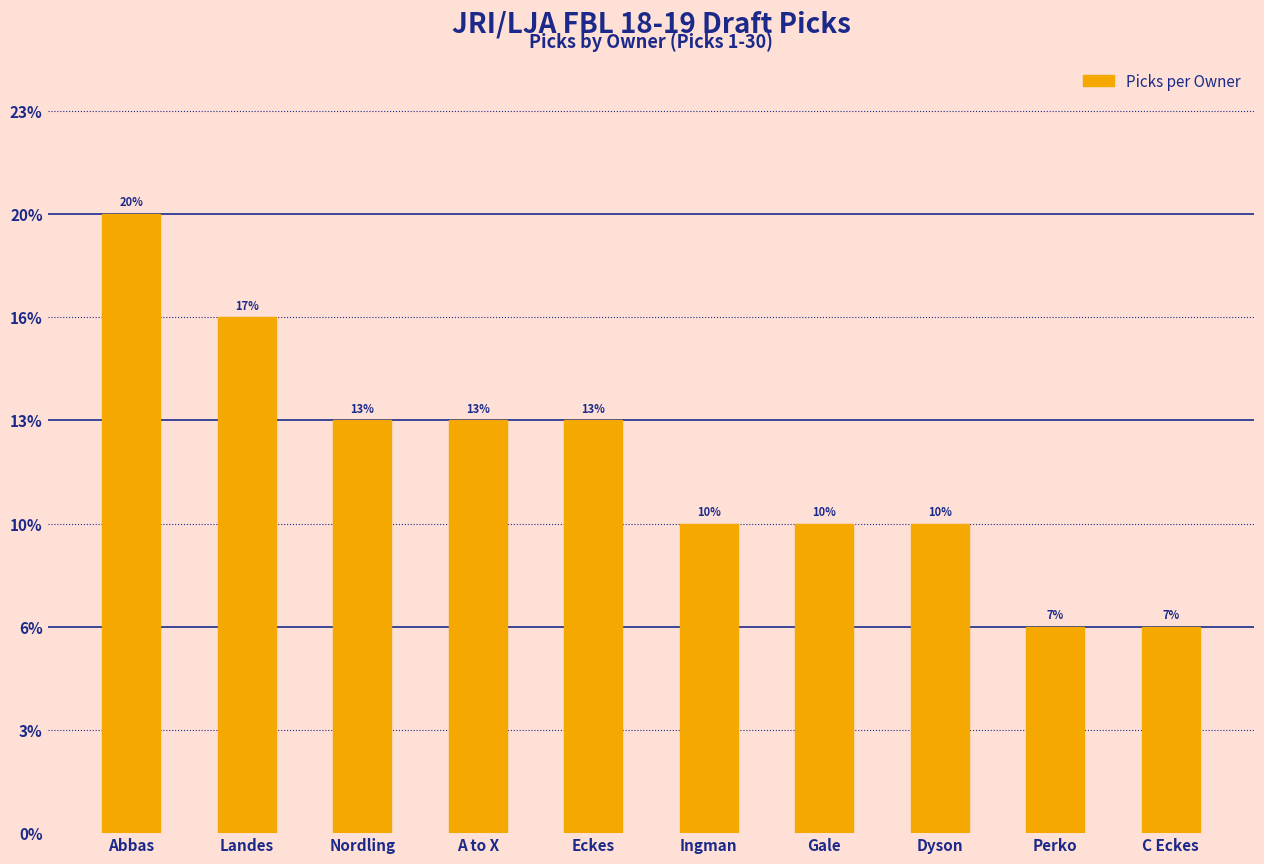

Are the bars horizontal?

No